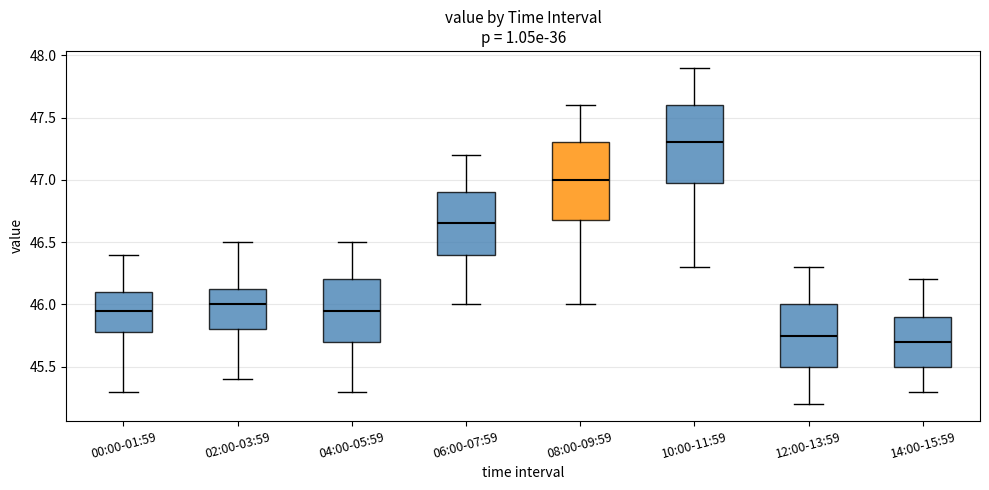

Reading left to right, transcribe this box plot: for each box, give where its median line is, the range the box spans, and where its two whiskers end, as read against the y-axis. The values are not printed on the chart, so give them approximately, as read against the axis.

00:00-01:59: median 45.95, box 45.80 to 46.10, whiskers 45.30 to 46.40
02:00-03:59: median 46.00, box 45.80 to 46.15, whiskers 45.40 to 46.50
04:00-05:59: median 45.95, box 45.70 to 46.20, whiskers 45.30 to 46.50
06:00-07:59: median 46.65, box 46.40 to 46.90, whiskers 46.00 to 47.20
08:00-09:59: median 47.00, box 46.70 to 47.30, whiskers 46.00 to 47.60
10:00-11:59: median 47.30, box 47.00 to 47.60, whiskers 46.30 to 47.90
12:00-13:59: median 45.75, box 45.50 to 46.00, whiskers 45.20 to 46.30
14:00-15:59: median 45.70, box 45.50 to 45.90, whiskers 45.30 to 46.20